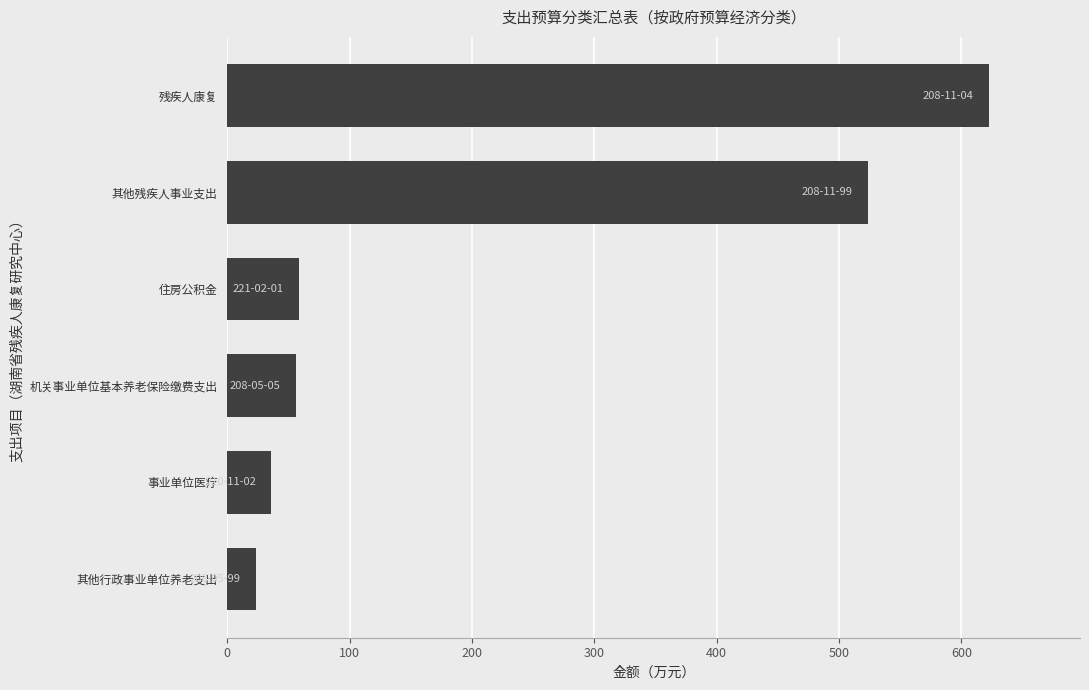

Reading bottom to top, extract all data points from this chart.

23.6	36.0	55.8	58.8	523.4	622.2